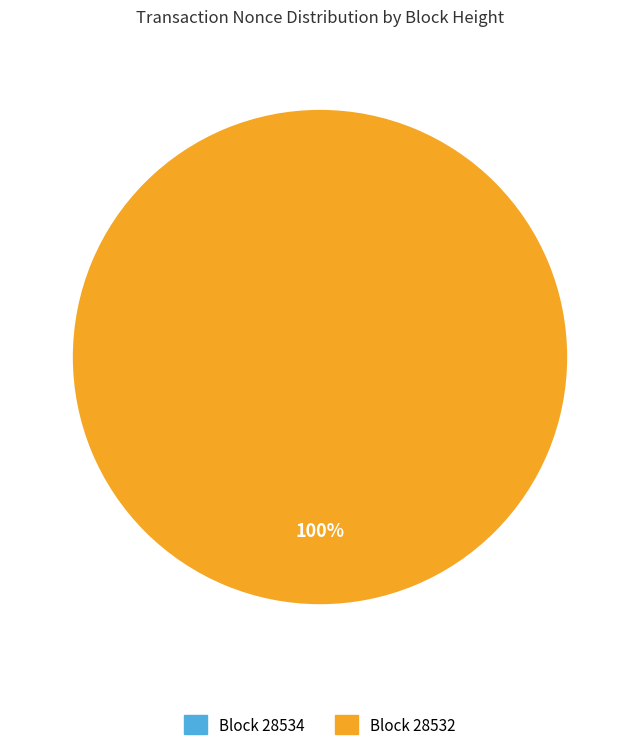

How many slices are in this pie chart?

2